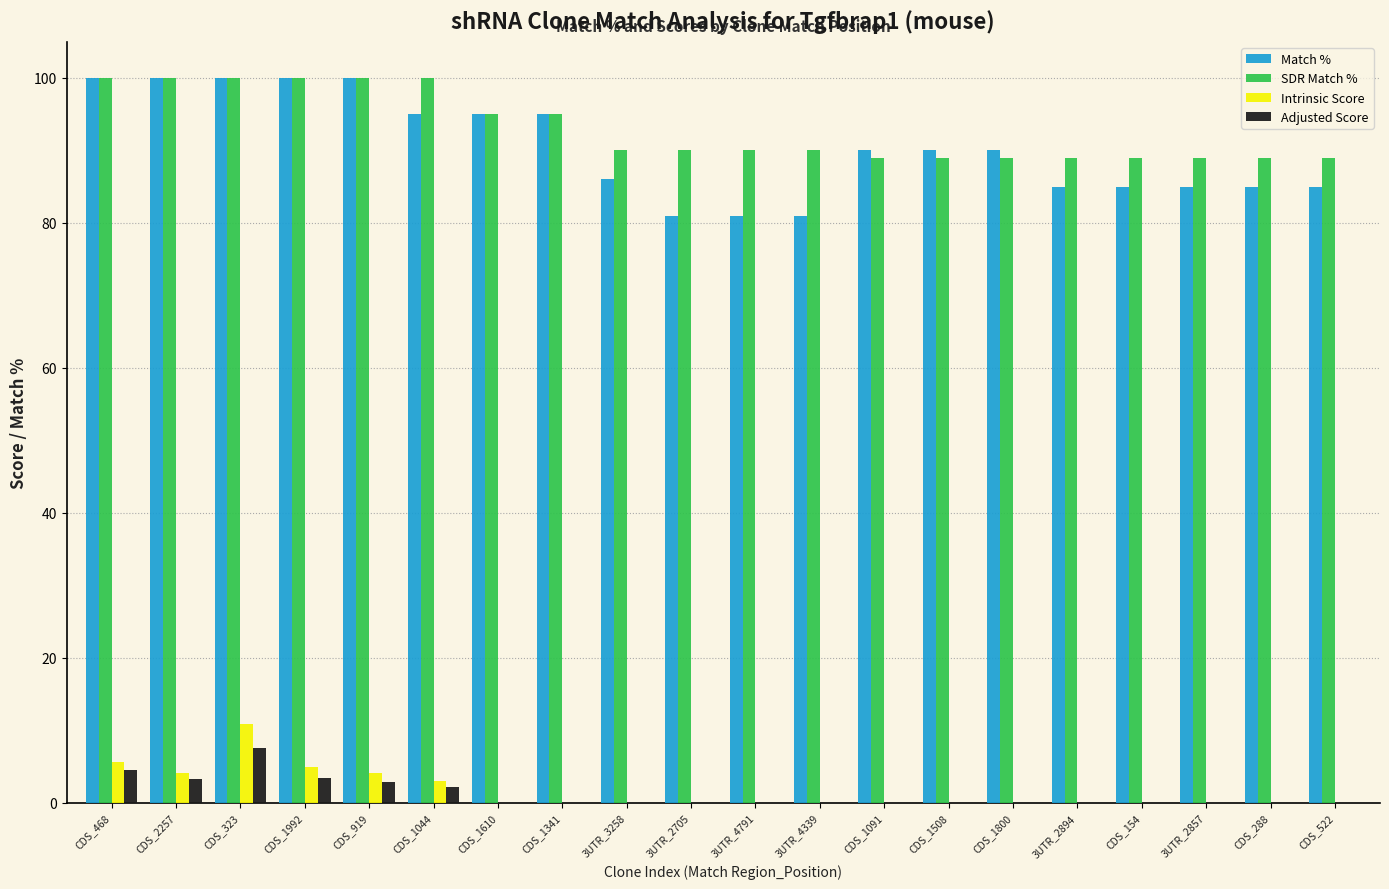

What is the maximum value for Intrinsic Score?

10.8